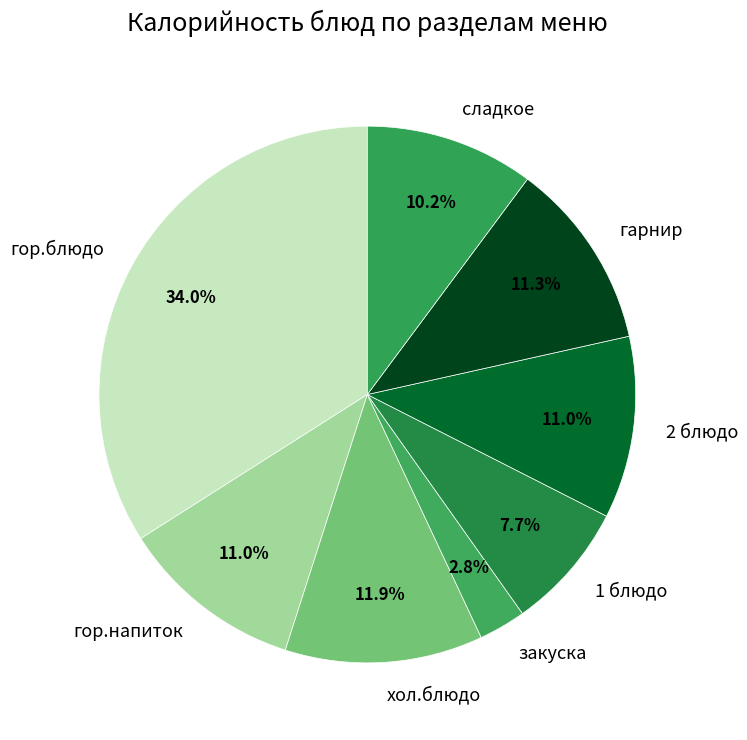

Is the sum of 2 блюдо and гор.блюдо greater than half?

No